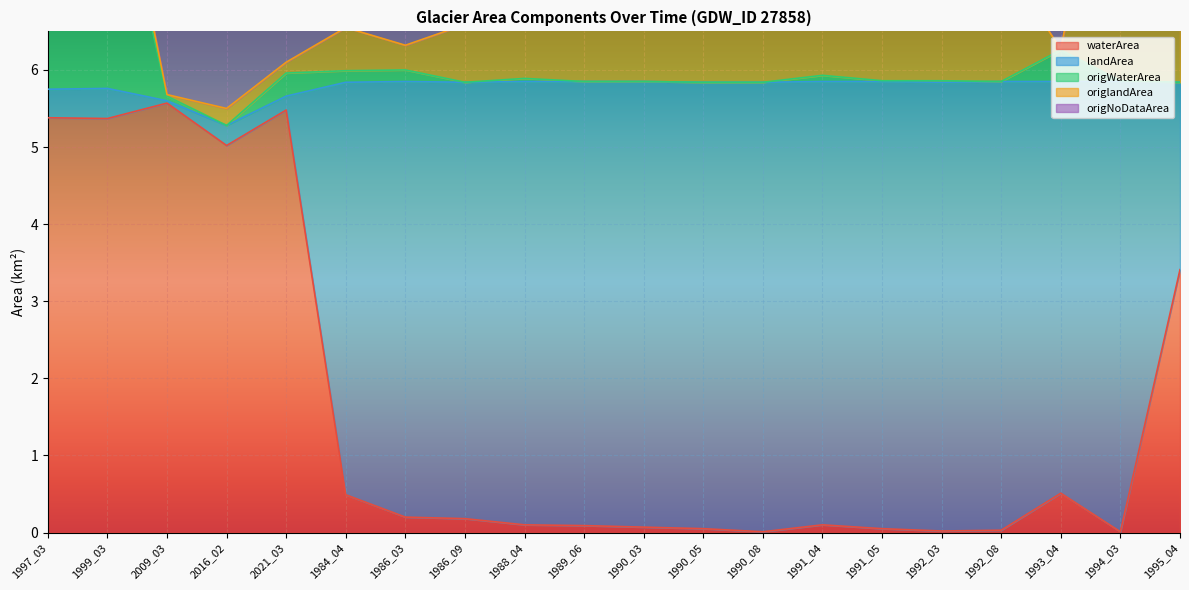

What position from the right is 1999_03?

19